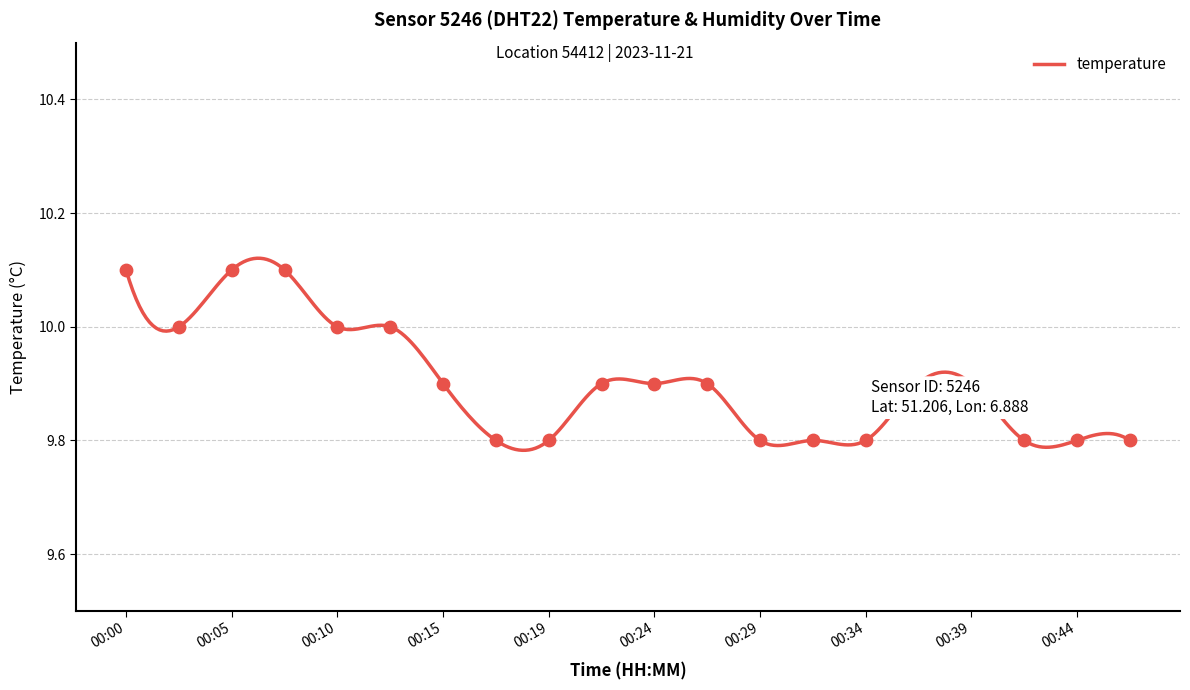

What is the ratio of the value at 00:36 to the value at 00:41?

1.0